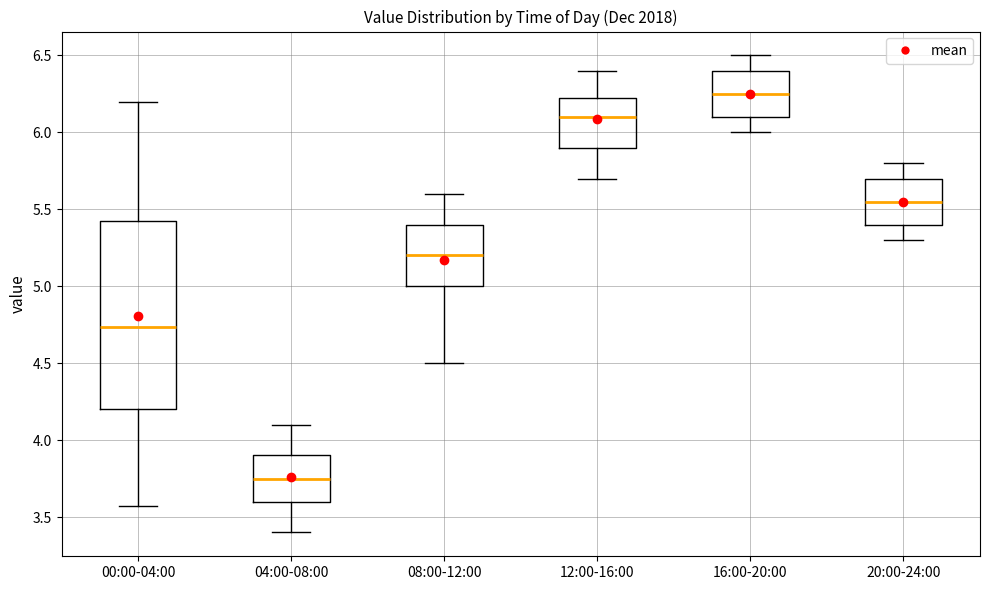

Which box has the lowest median line?

04:00-08:00